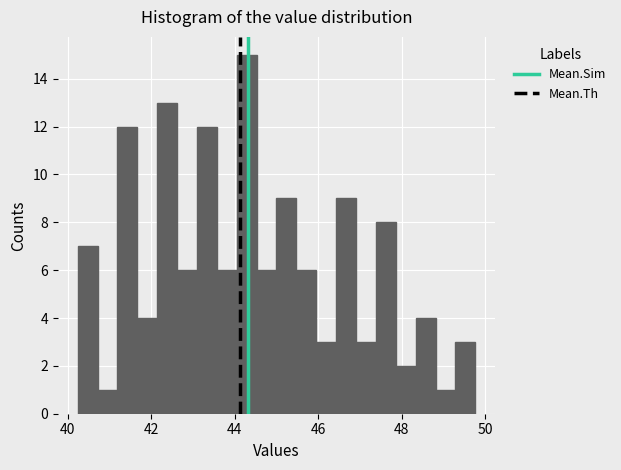

Read against the x-axis, roughly where is the centre of the tallest bar?

44.2